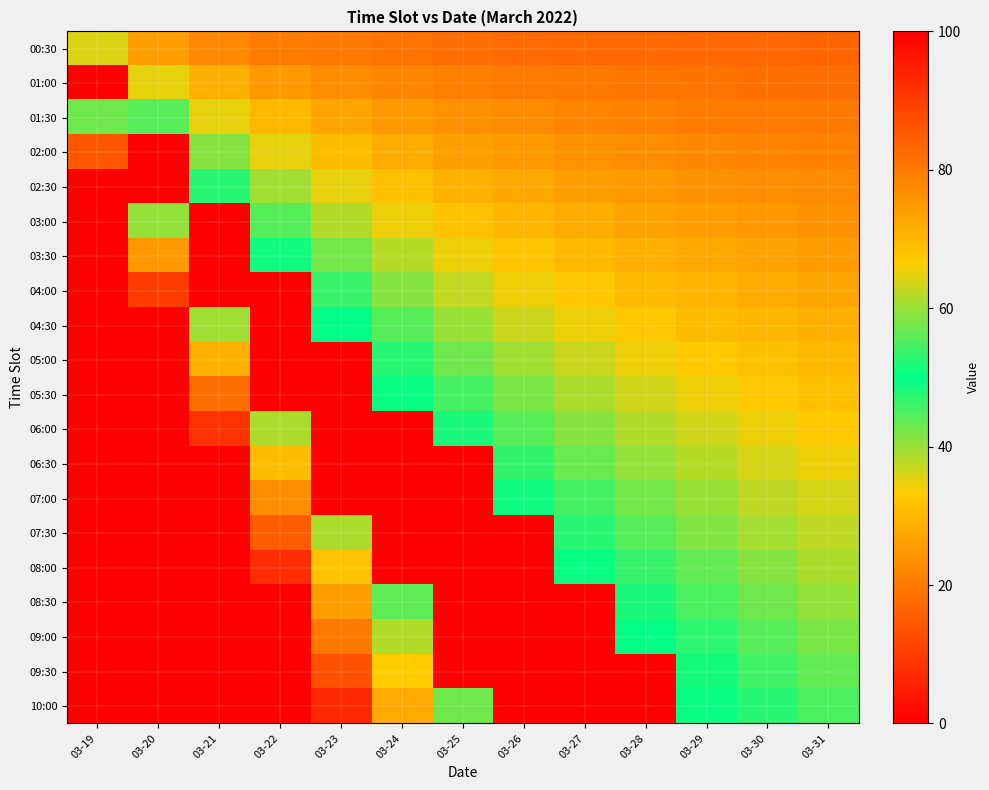

Between 03-29 and 03-24, which is larger?

03-24